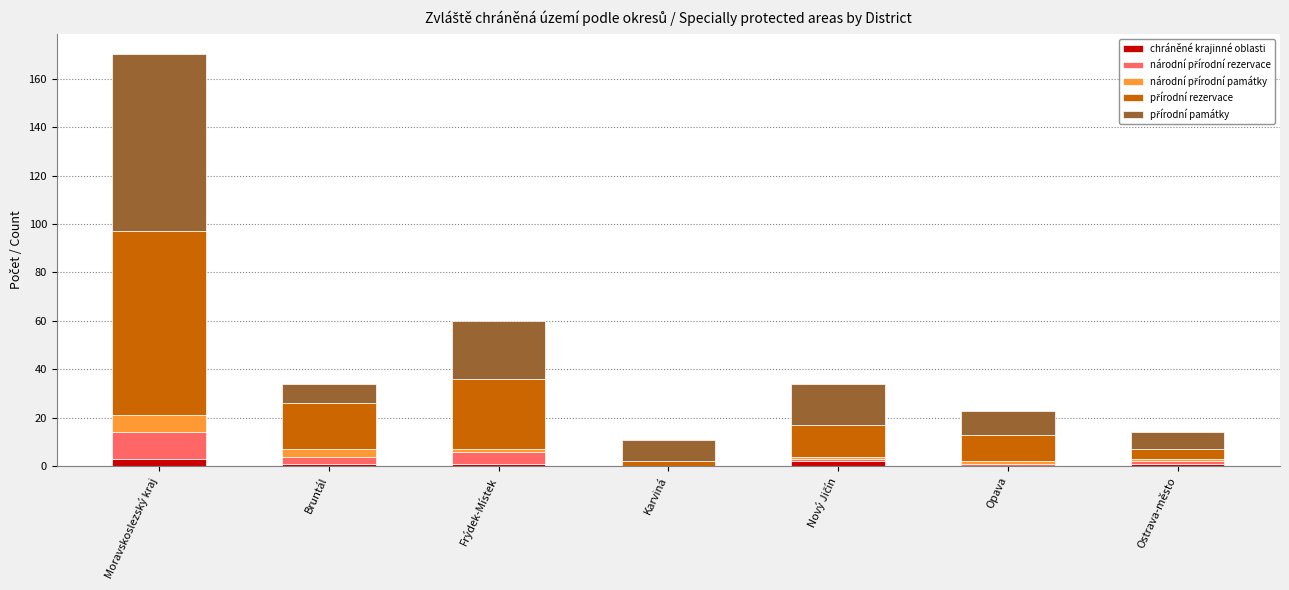

At which category is the sum across all series the highest?

Moravskoslezský kraj